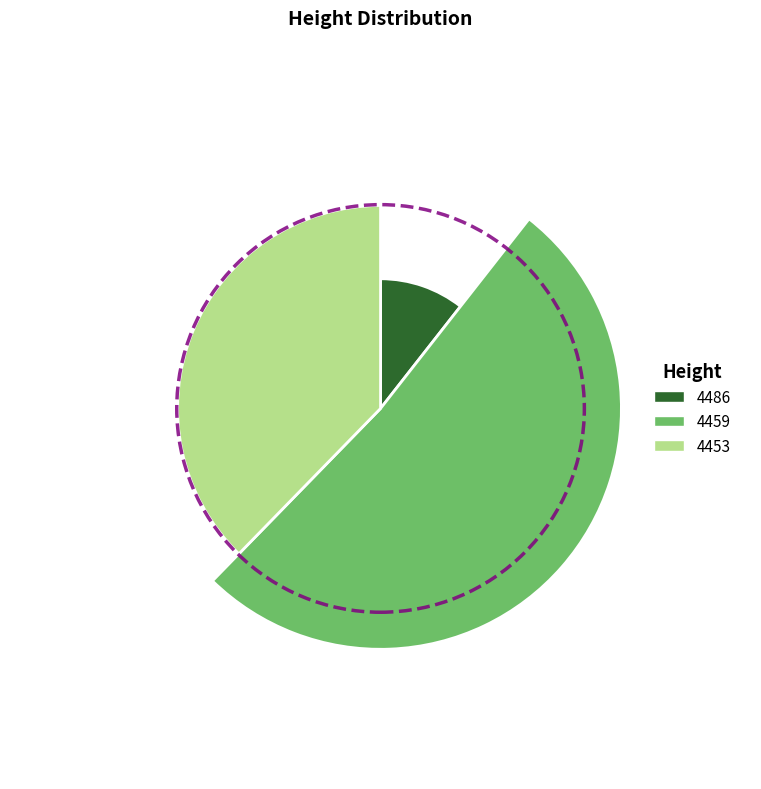

To the nearest percent, what percentage of the pie is 4459?

52%